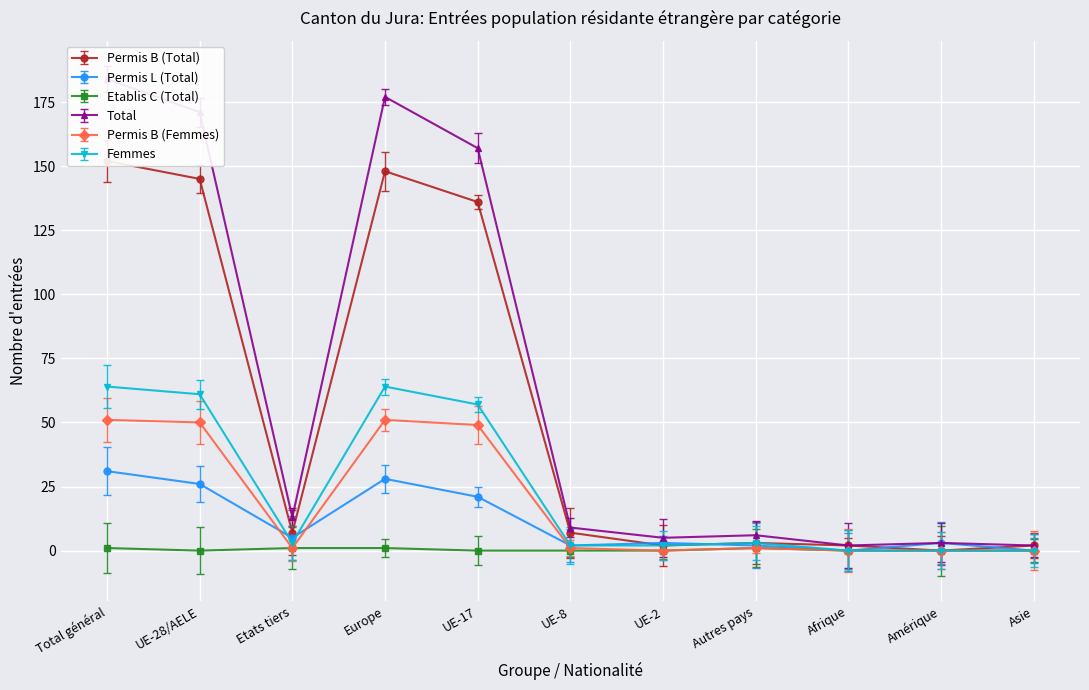

How many lines are shown in the chart?

6